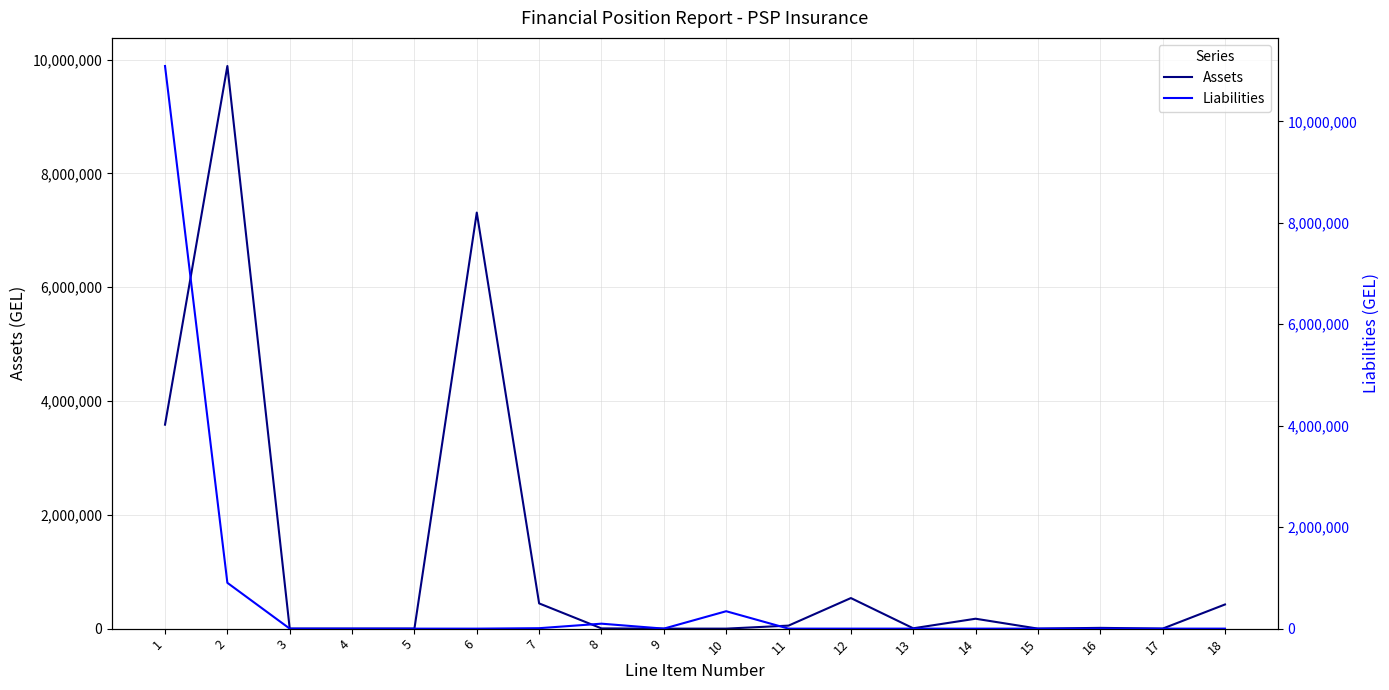

Between 1 and 15, which is larger?

1